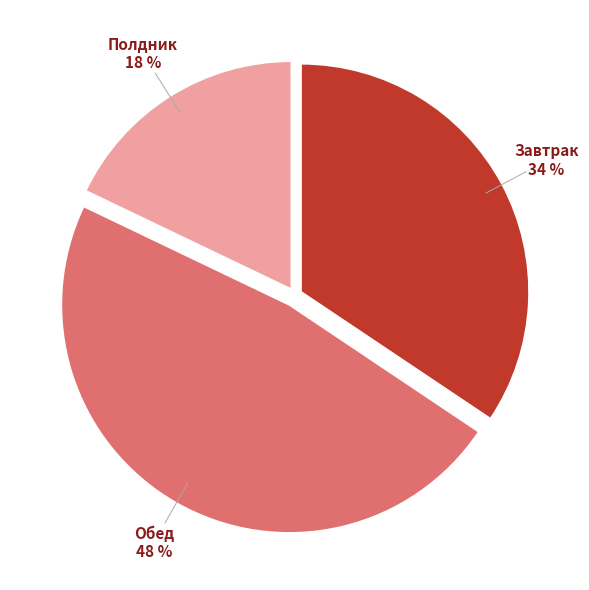

To the nearest percent, what is the average slice percentage?

33%